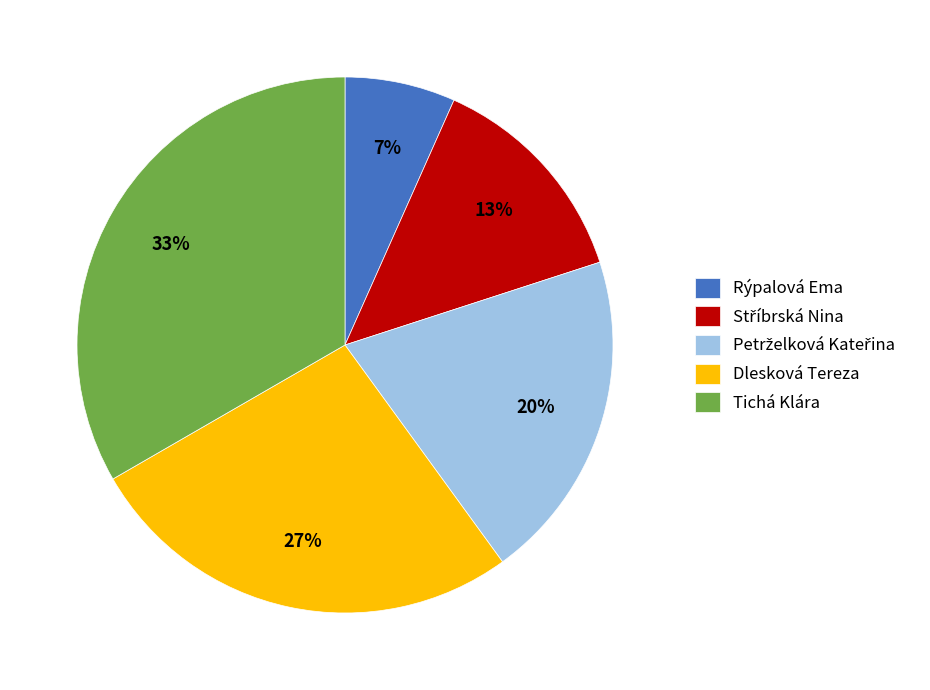

The Rýpalová Ema slice represents 7% of the pie. True or false?

True